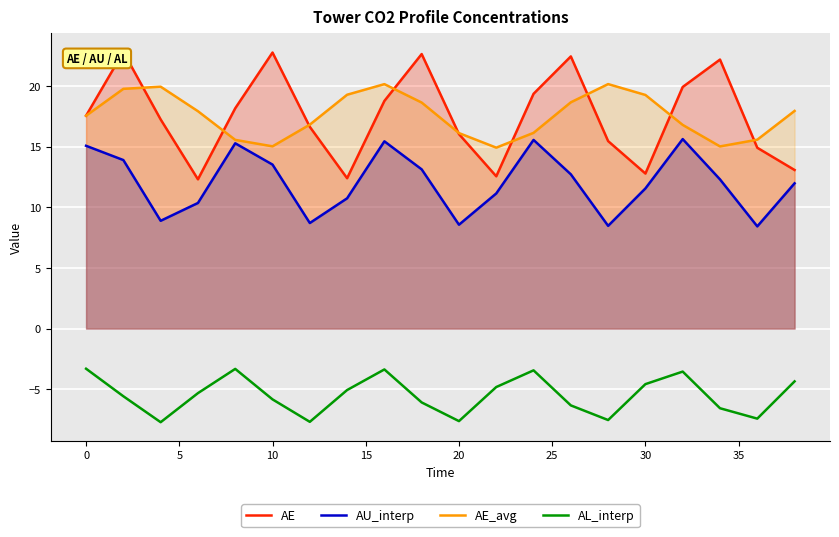

True or false: AL_interp and AU_interp cross at least once.

False